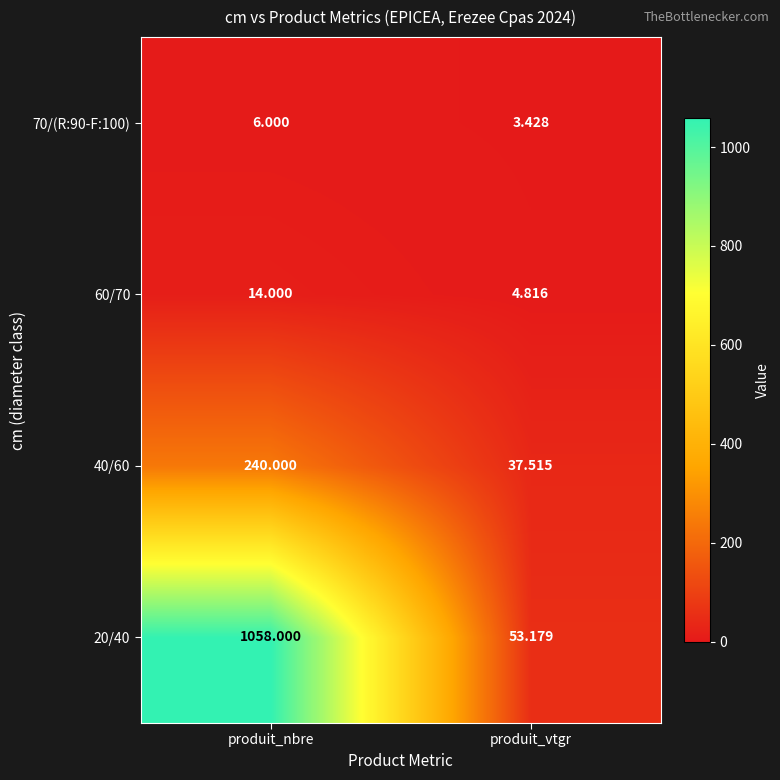

Which series has the widest spread of values?

20/40